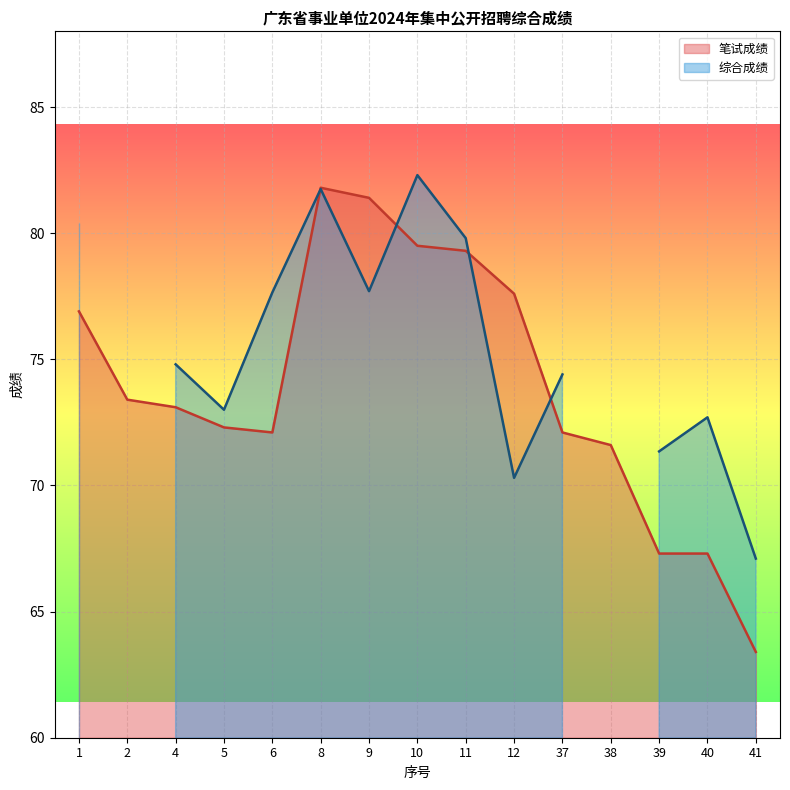

True or false: there are more than 2 points higher than both neighbors.

False